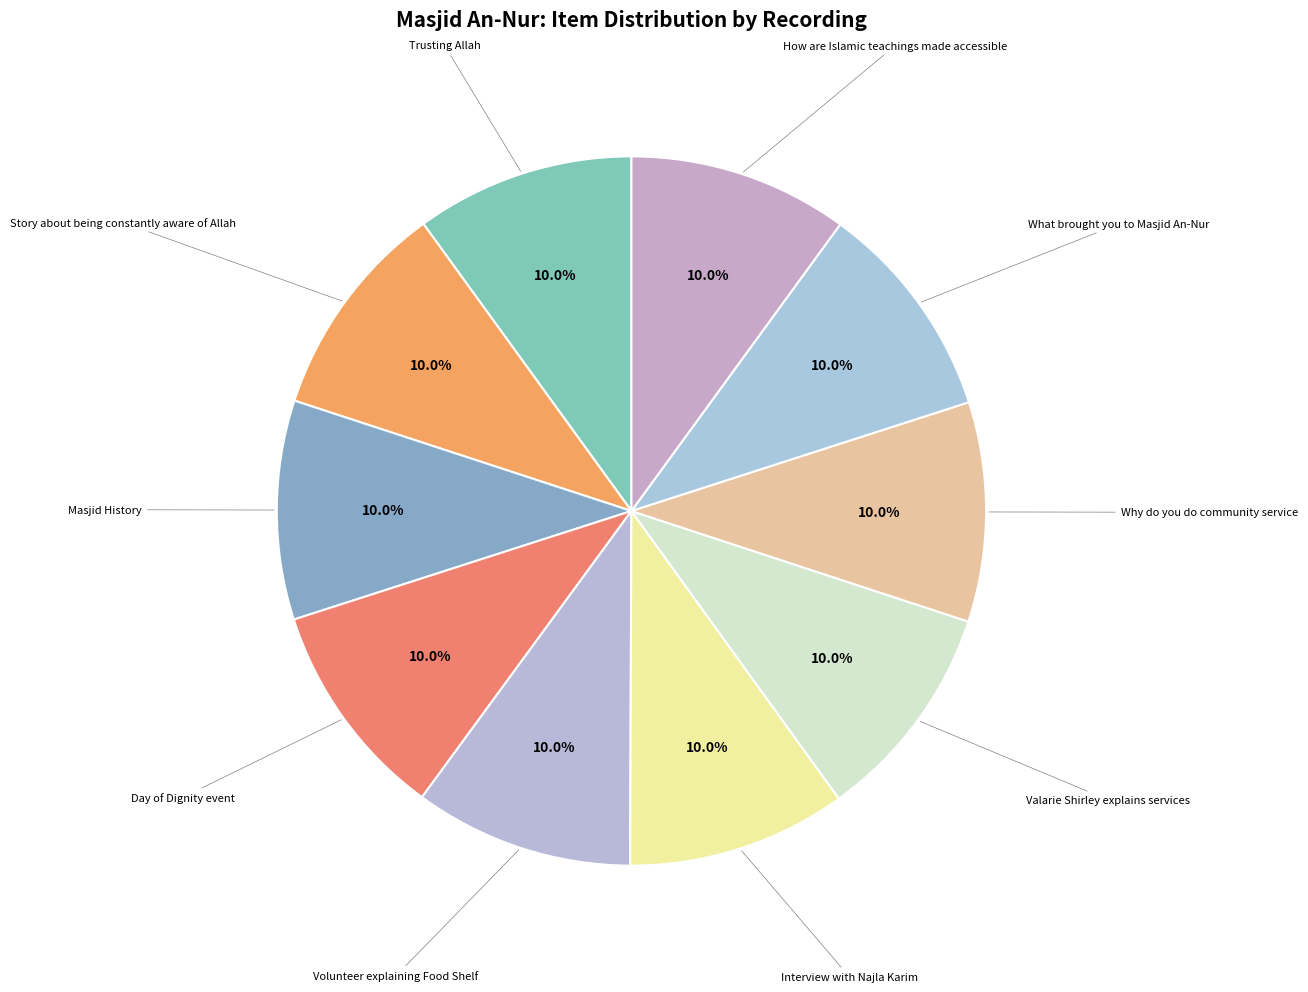

Count the number of slices in the pie.

10